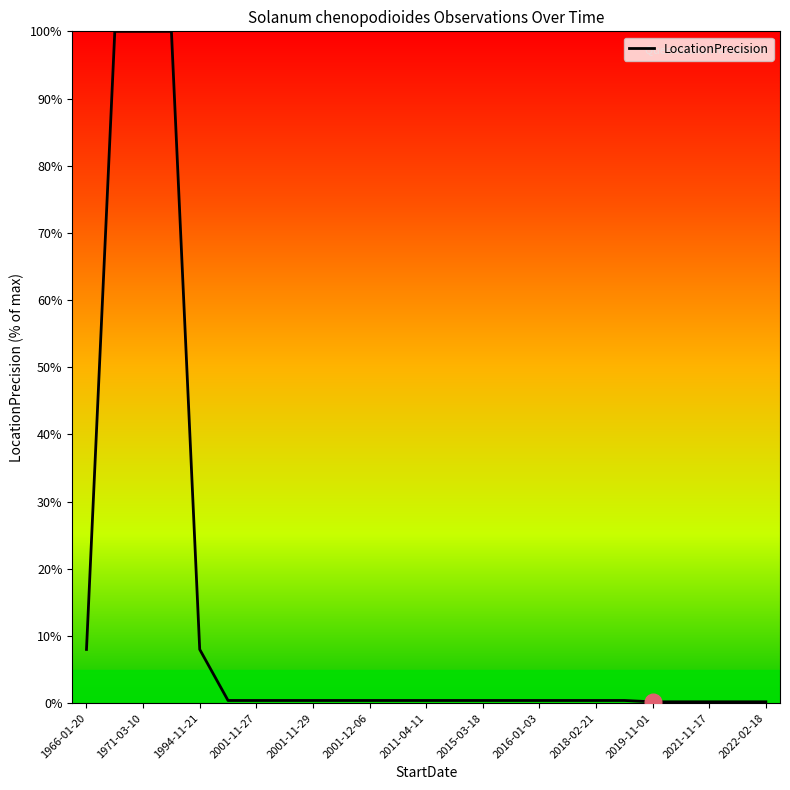

What is the sum of all values?

323.0